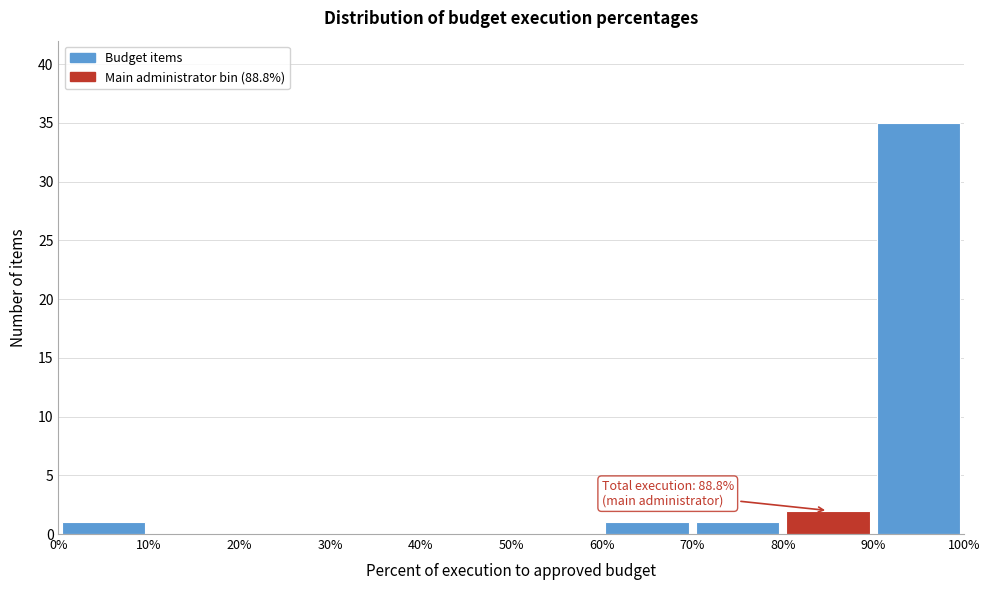

Which range on the x-axis has the tallest bar?

90% to 100%